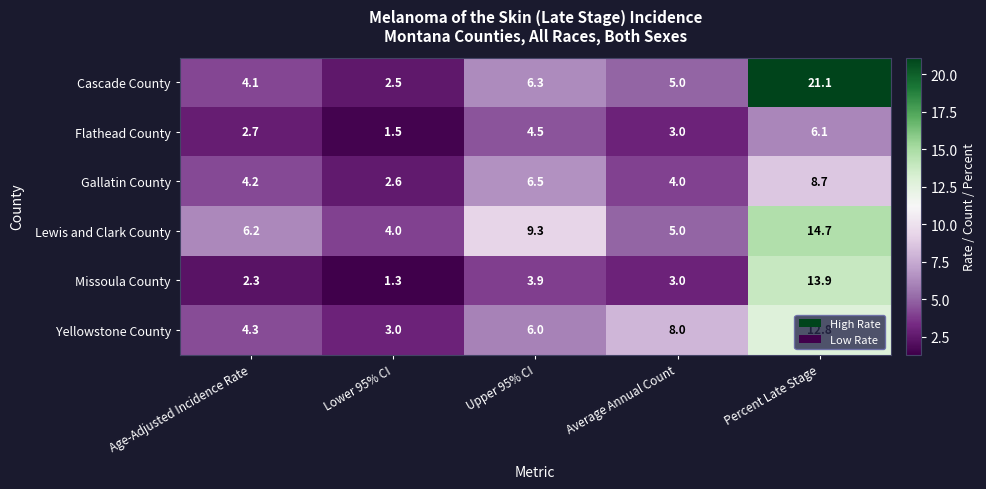

How many data points does each series have?

5